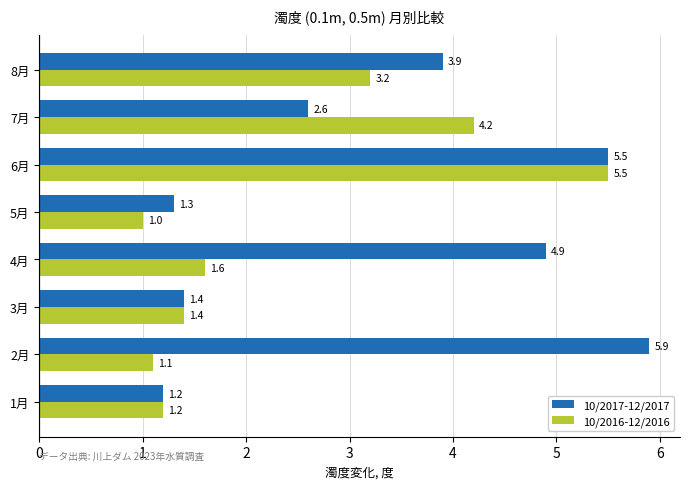

What is the difference between the maximum and minimum values in the 10/2016-12/2016 series?

4.5